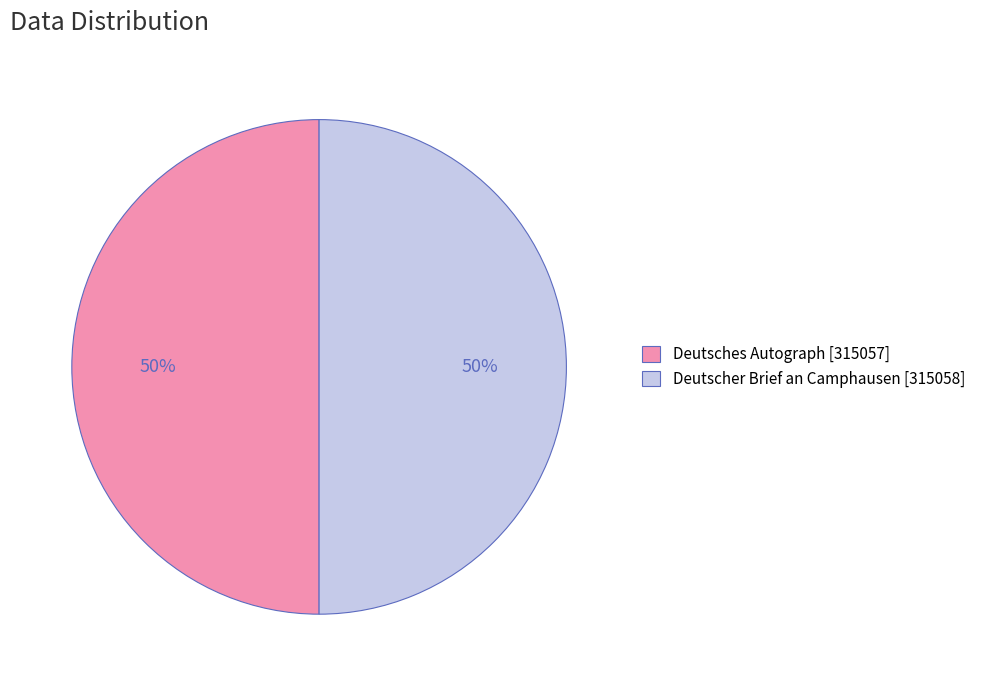

Count the number of slices in the pie.

2